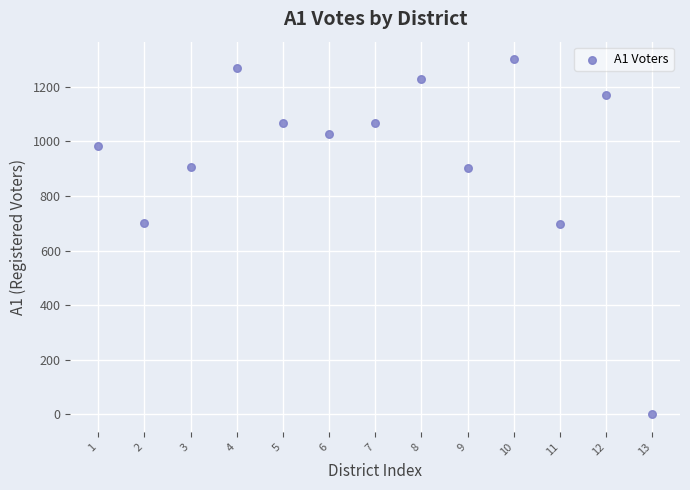

What is the range of Y values (max minus min)?

1301